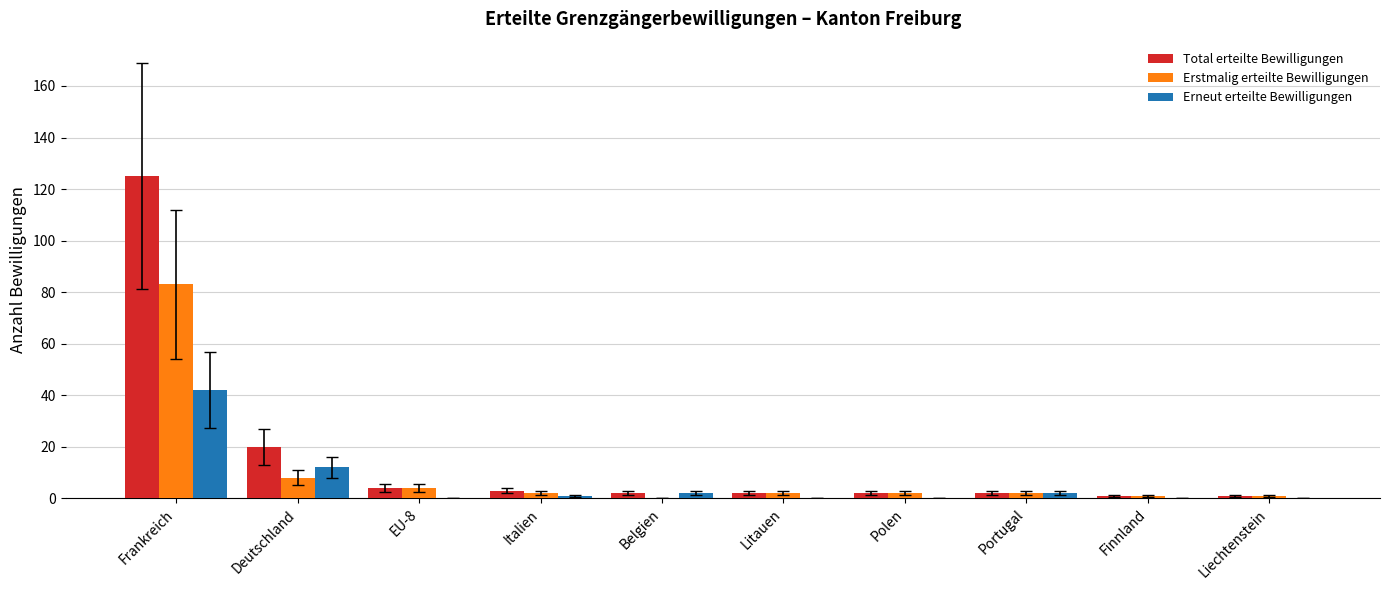

The value of Erneut erteilte Bewilligungen at Litauen is 0. True or false?

True